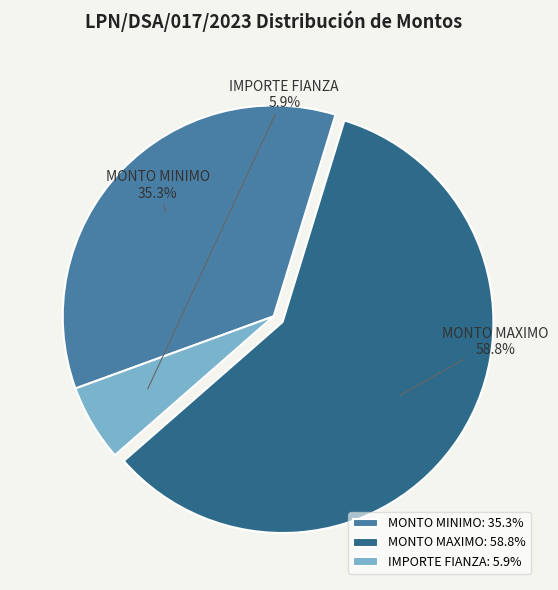

Is the sum of MONTO MINIMO and IMPORTE FIANZA greater than half?

No